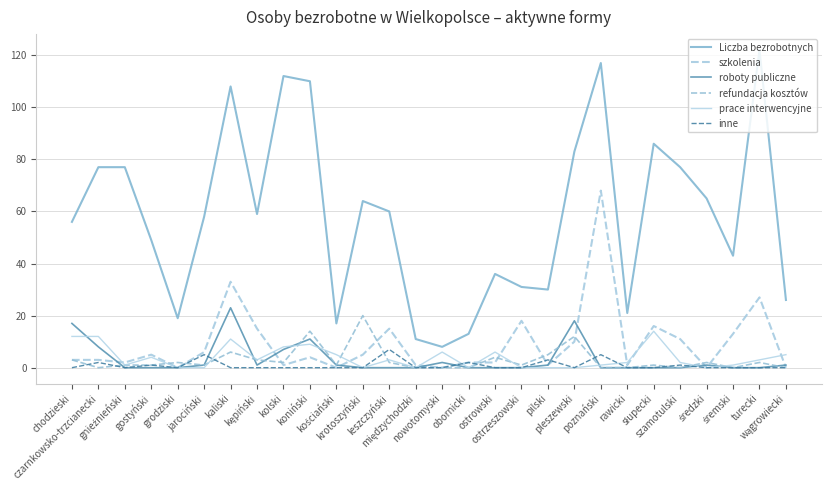

At how many categories does at least one series exceed 52?

16